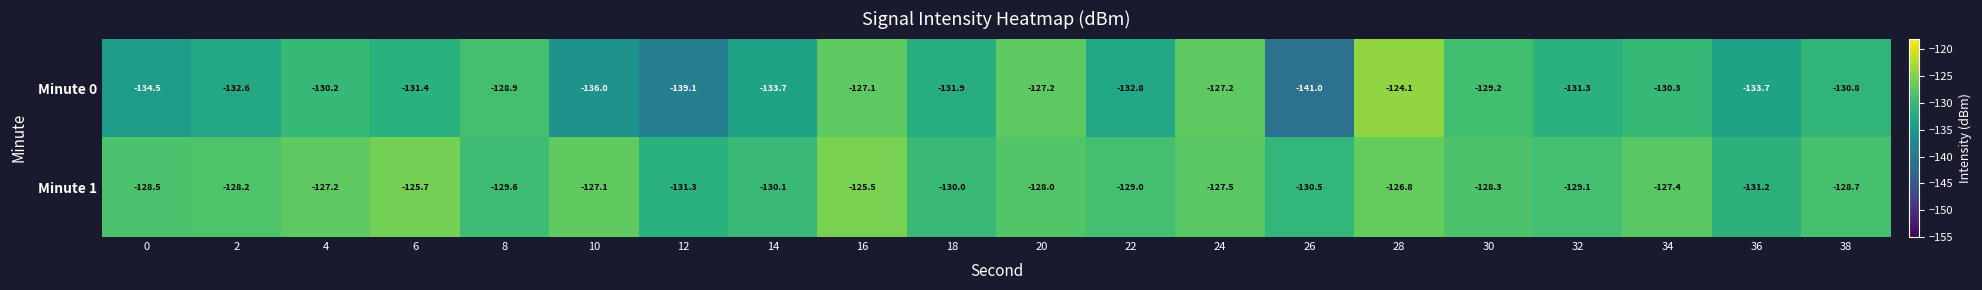

At which category is the sum across all series the highest?

28